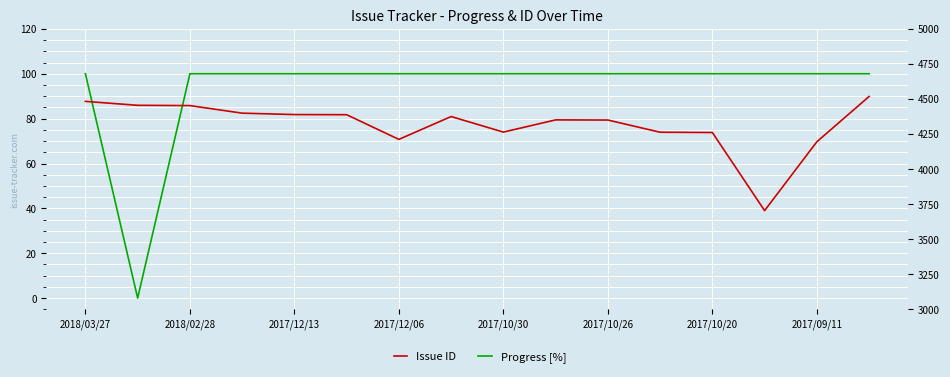

True or false: Issue ID and Progress [%] intersect in this chart.

False